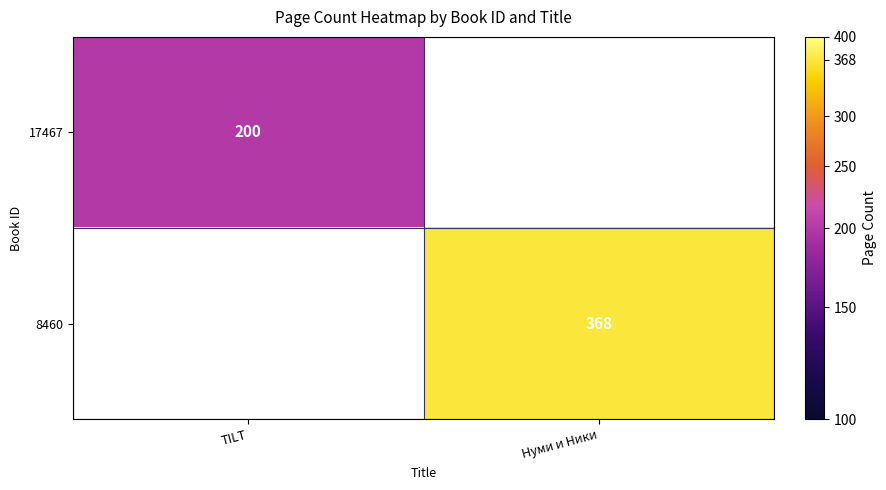

True or false: 17467 has a value of 271 at TILT.

False